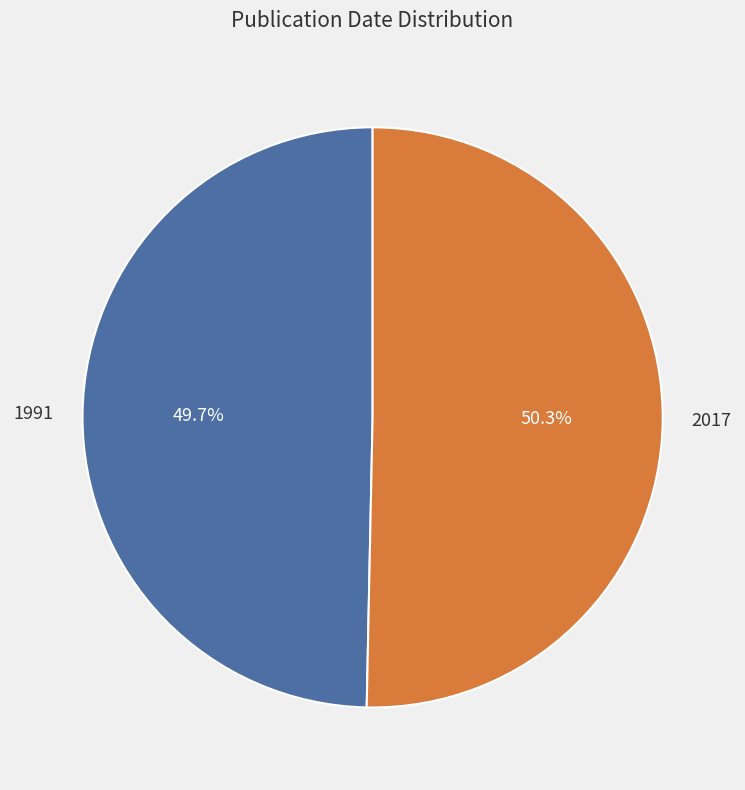

What is the largest slice in the pie chart?

2017